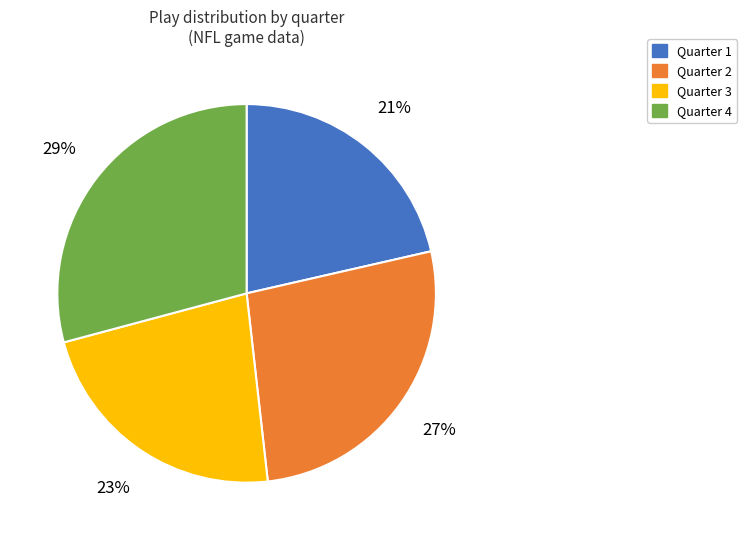

Which slice is the smallest?

Quarter 1